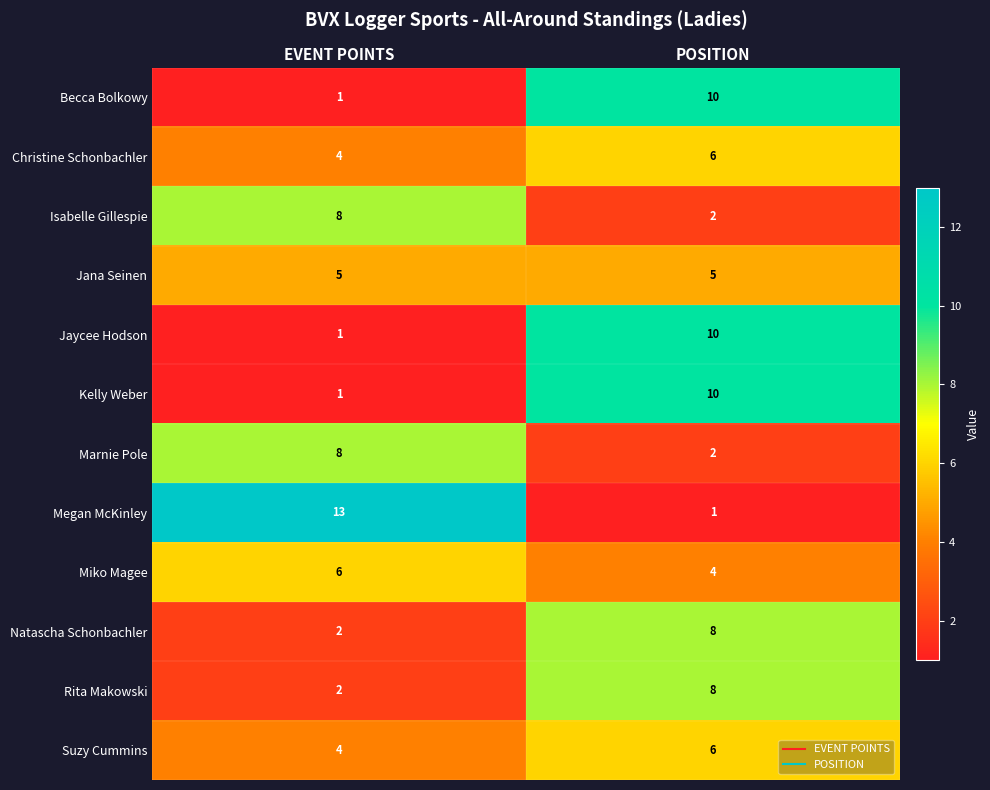

Where is Suzy Cummins nearest to the value 5?

EVENT POINTS